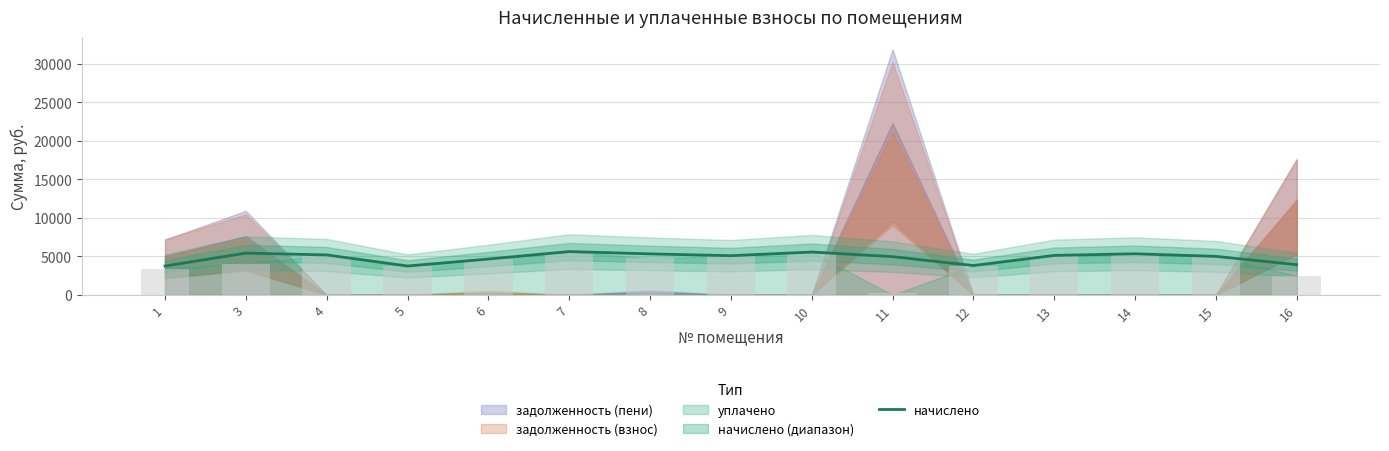

What is the difference between the values at 15 and 14?

335.3